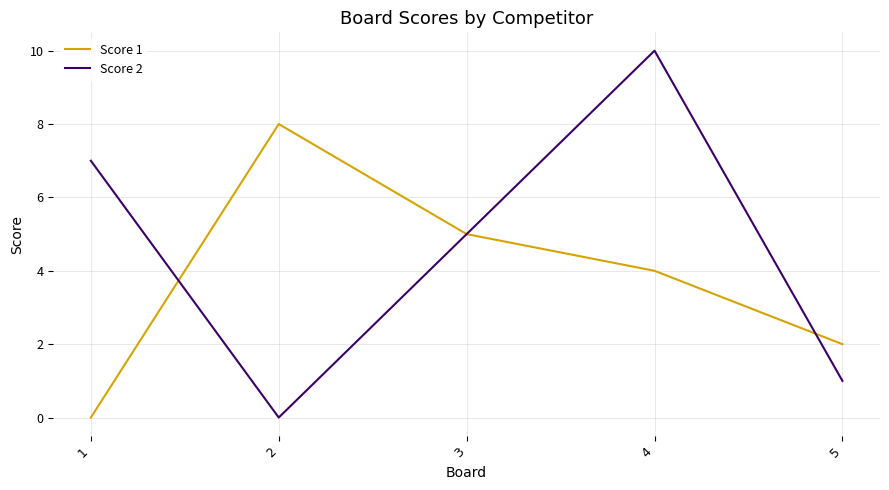

At which label is Score 1 closest to 4?

4